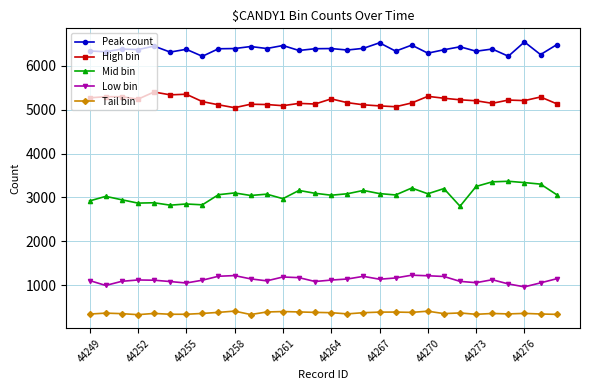

List the series in order of their peak value, highest first.

Peak count, High bin, Mid bin, Low bin, Tail bin